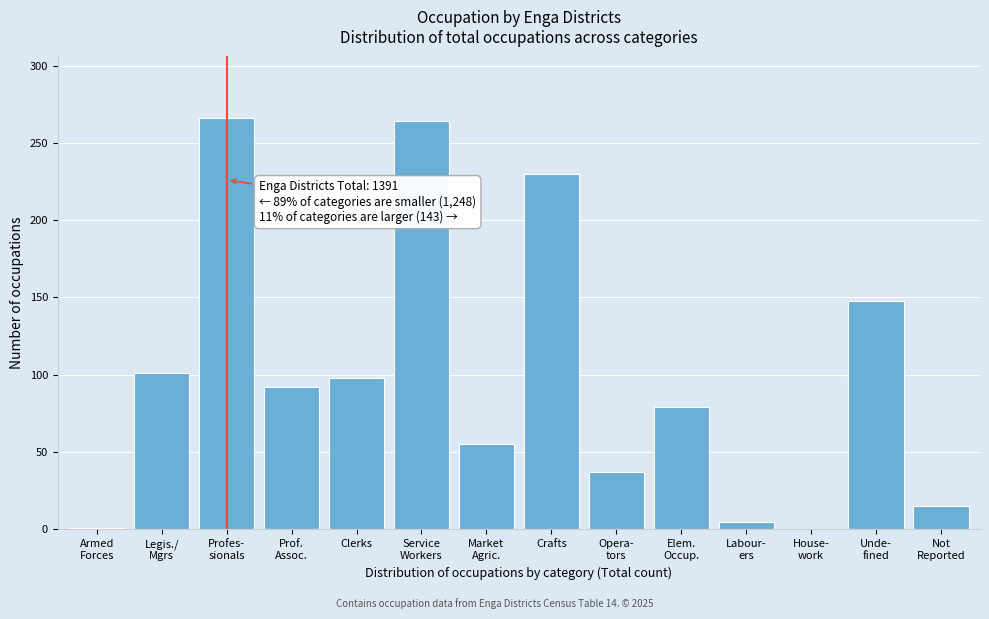

What is the greatest value displayed?

266